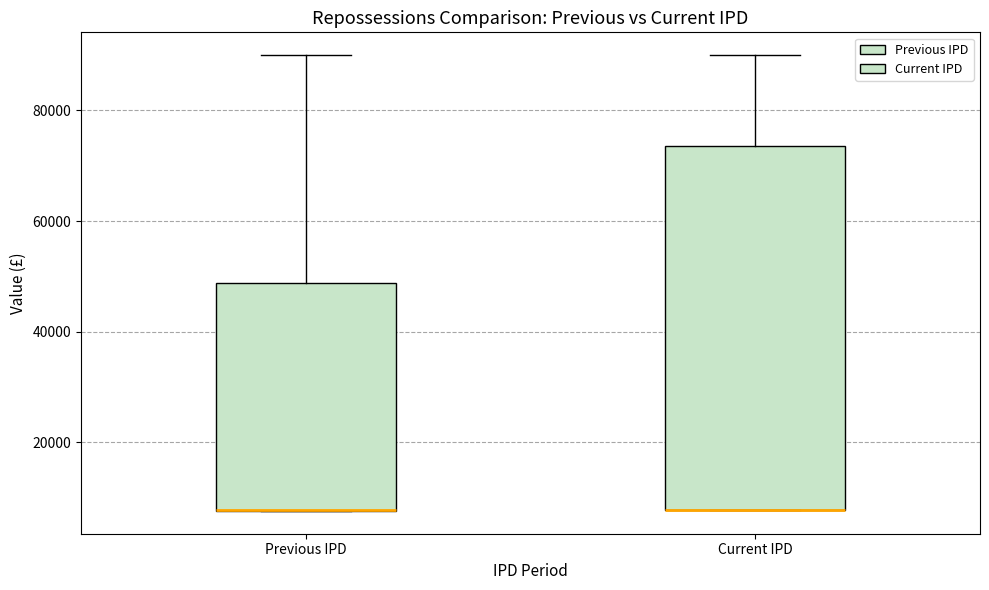

Comparing the boxes themselves (not the whiskers), which one is the tallest?

Current IPD